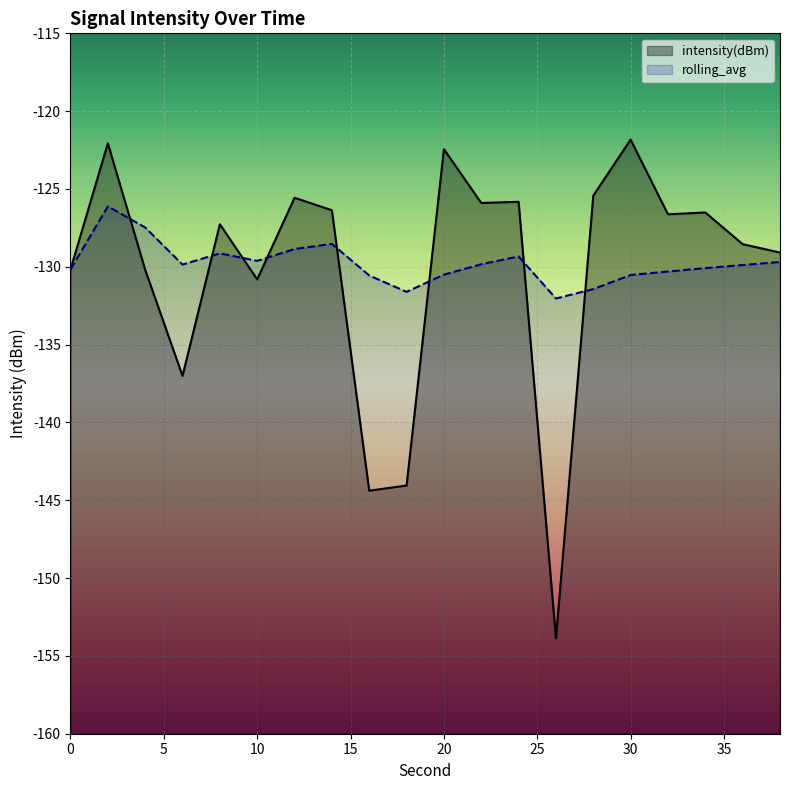

How many values in the rolling_avg series are below -129?

16